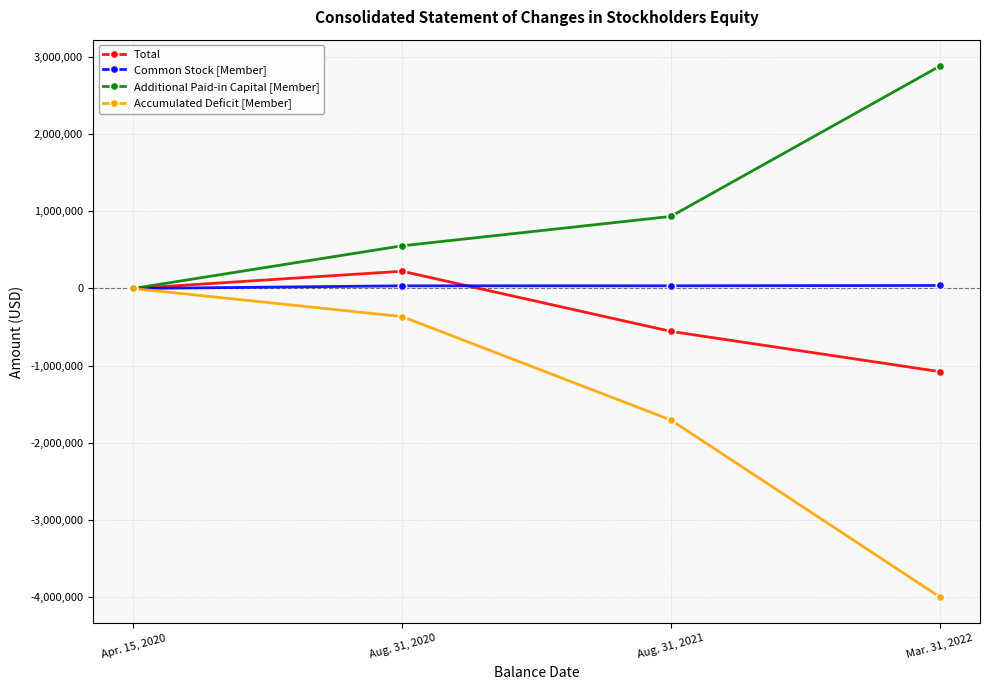

Count the number of data series in this chart.

4